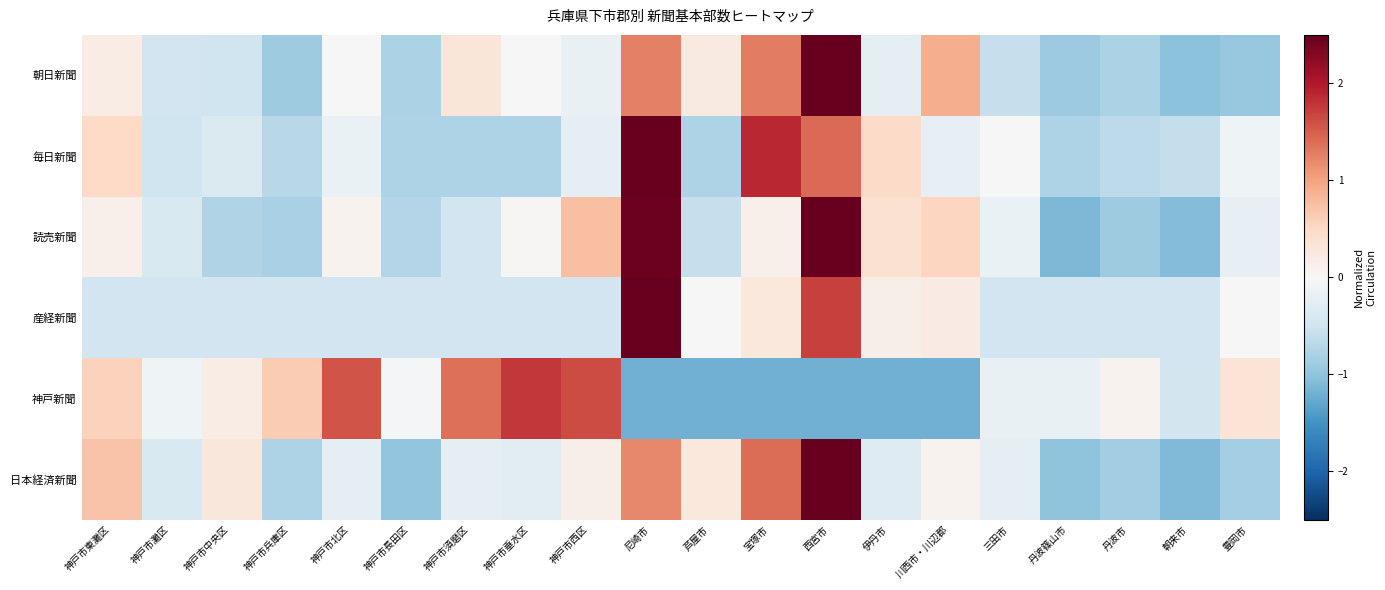

What is the difference between the highest and lowest values at 神戸市西区?

2.1